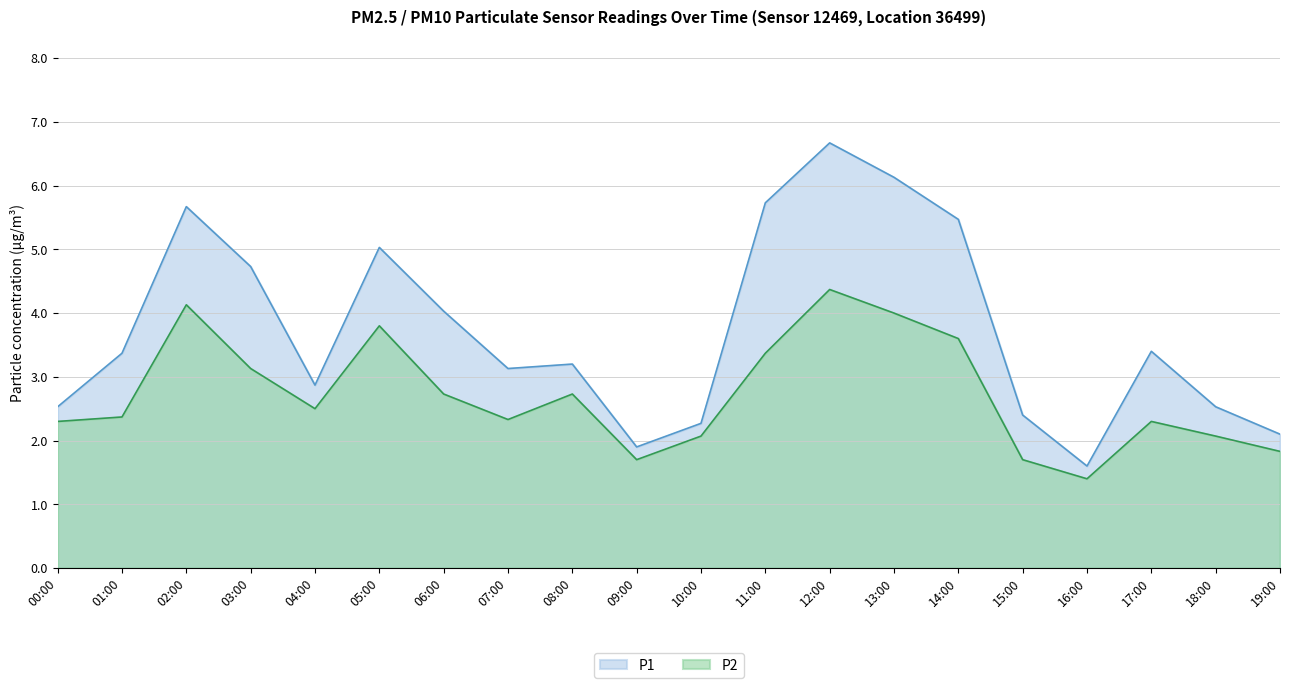

What is the label of the 15th point from the right?

05:00